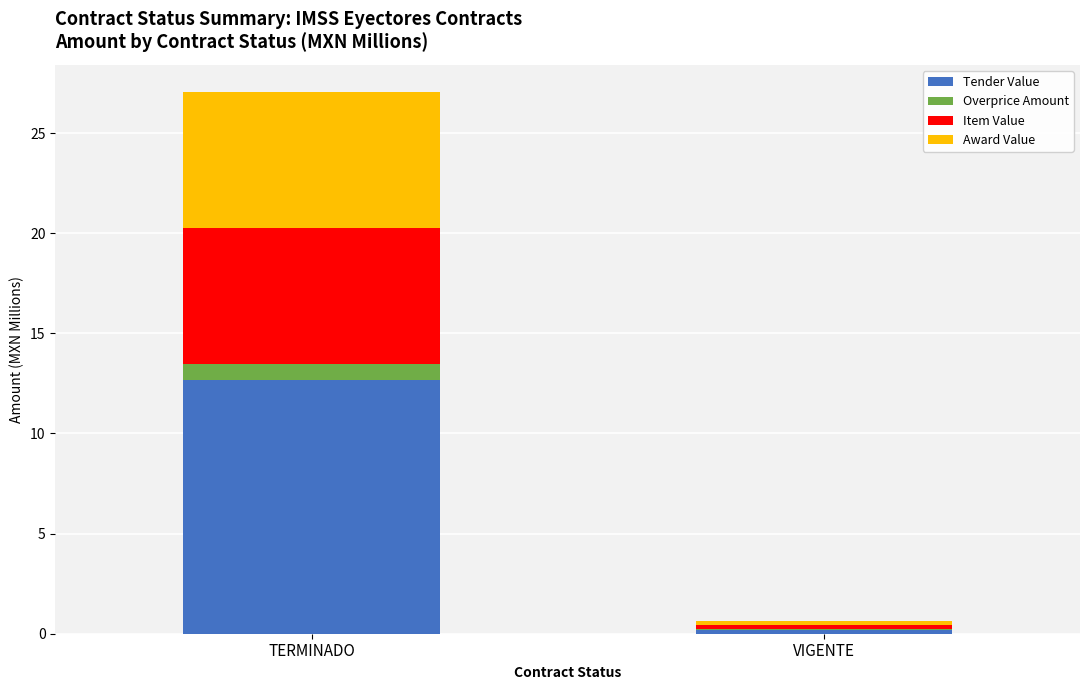

Which category has the highest value in the Tender Value series?

TERMINADO